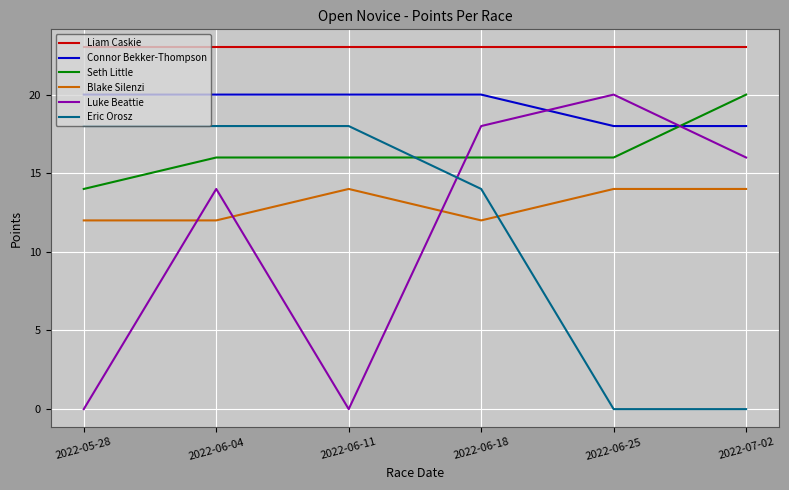

At 2022-06-18, list the series in order from smallest to largest.

Blake Silenzi, Eric Orosz, Seth Little, Luke Beattie, Connor Bekker-Thompson, Liam Caskie